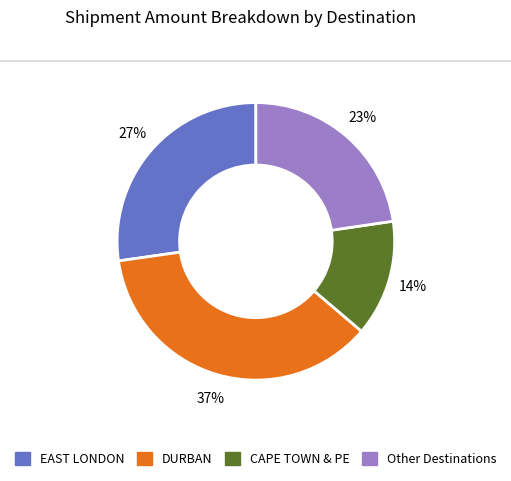

What percentage is the EAST LONDON slice, to the nearest percent?

27%